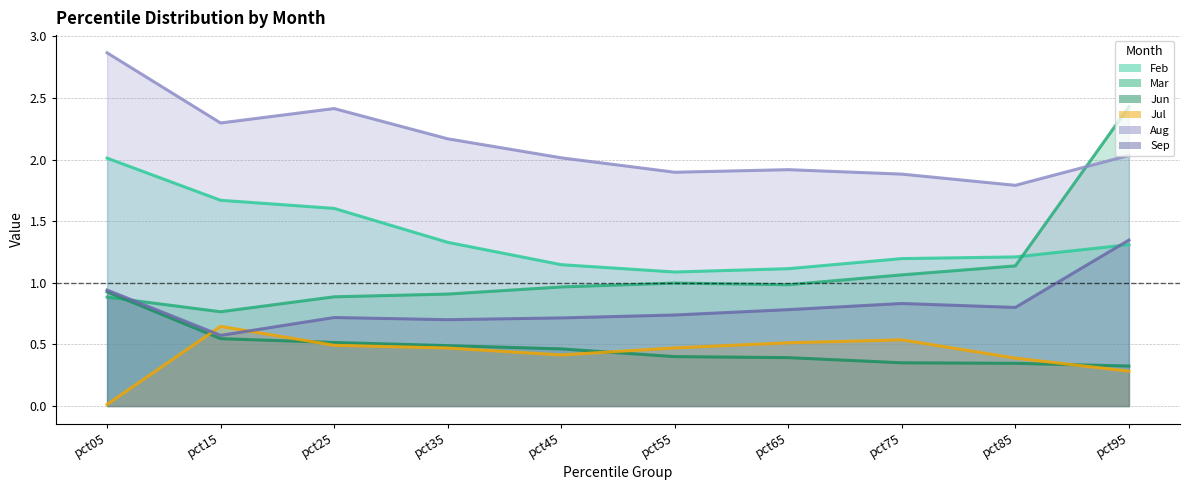

What is the average value of the Mar series?

1.1